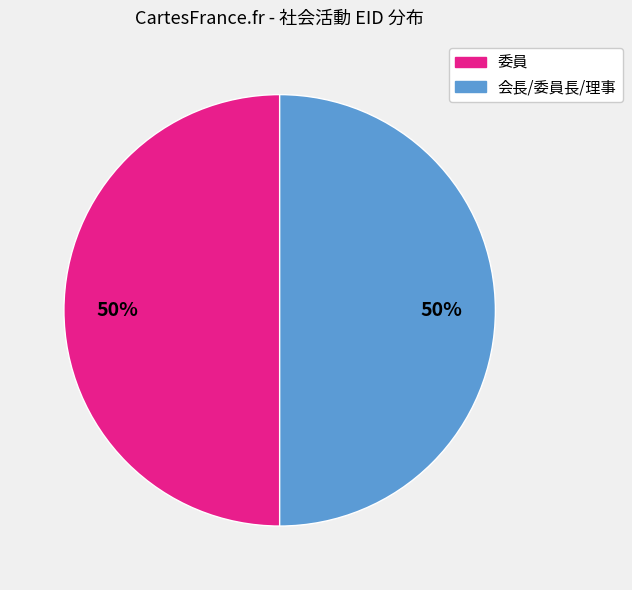

Is the sum of 委員 and 会長/委員長/理事 greater than half?

Yes